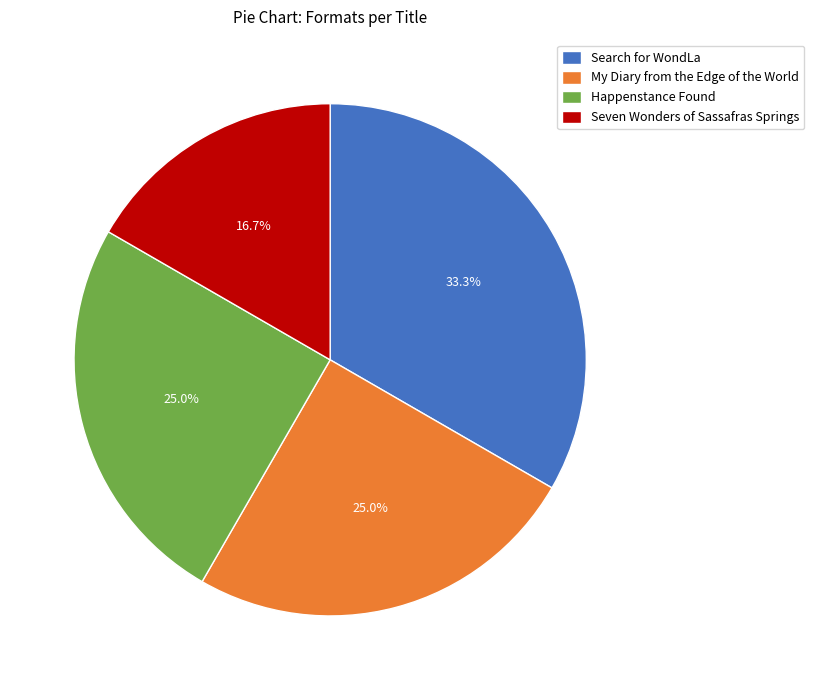

How many segments does this pie chart have?

4